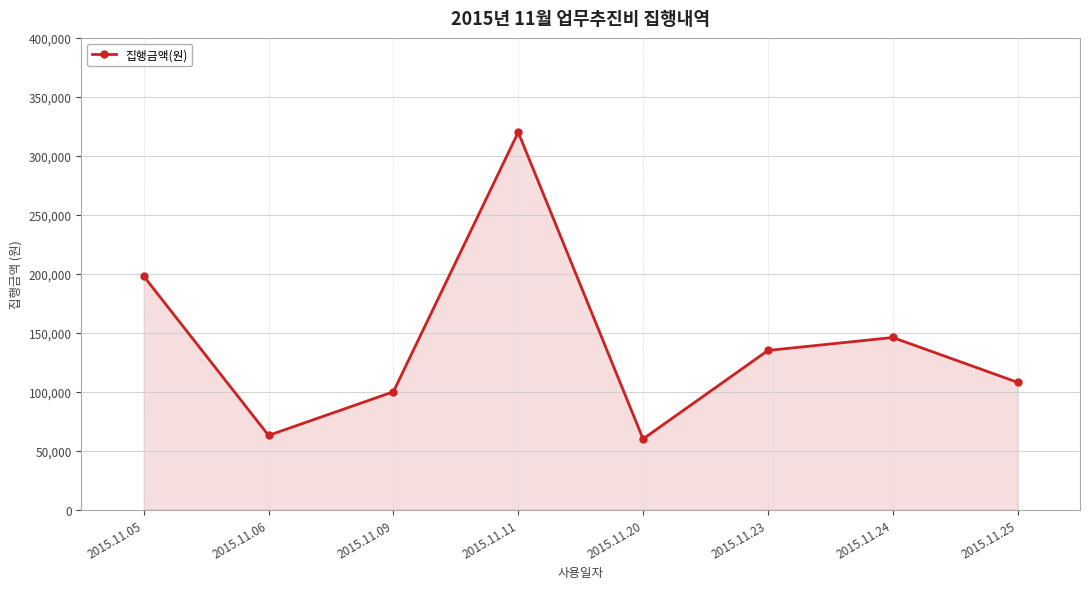

The chart shows a value of 60000 at 2015.11.20. True or false?

True